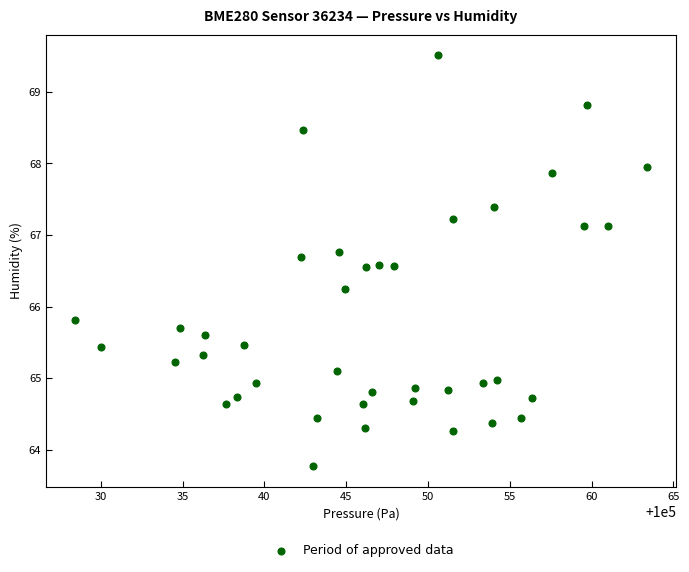

What is the range of Y values (max minus min)?

5.7